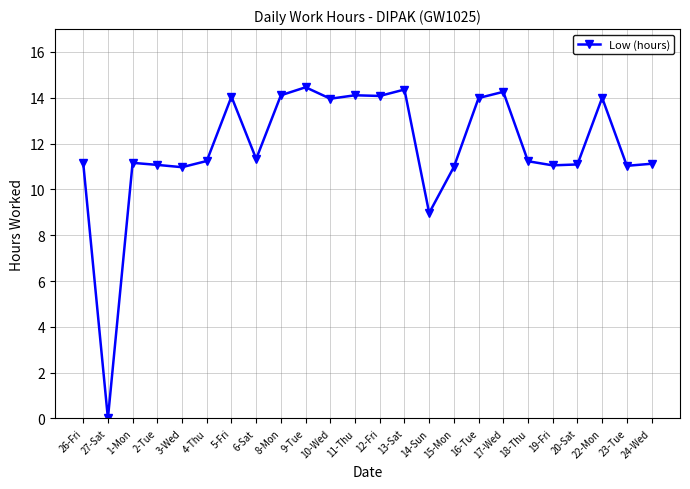

Does the chart have visible grid lines?

Yes